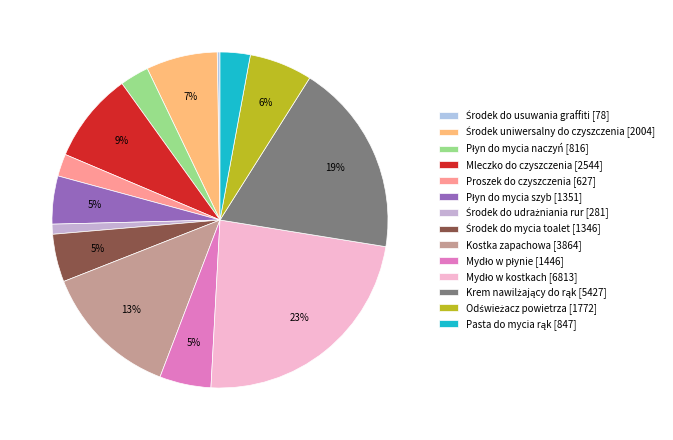

Rank the categories by value from highest to lowest.

Mydło w kostkach, Krem nawilżający do rąk, Kostka zapachowa, Mleczko do czyszczenia, Środek uniwersalny do czyszczenia, Odświeżacz powietrza, Mydło w płynie, Płyn do mycia szyb, Środek do mycia toalet, Pasta do mycia rąk, Płyn do mycia naczyń, Proszek do czyszczenia, Środek do udrażniania rur, Środek do usuwania graffiti